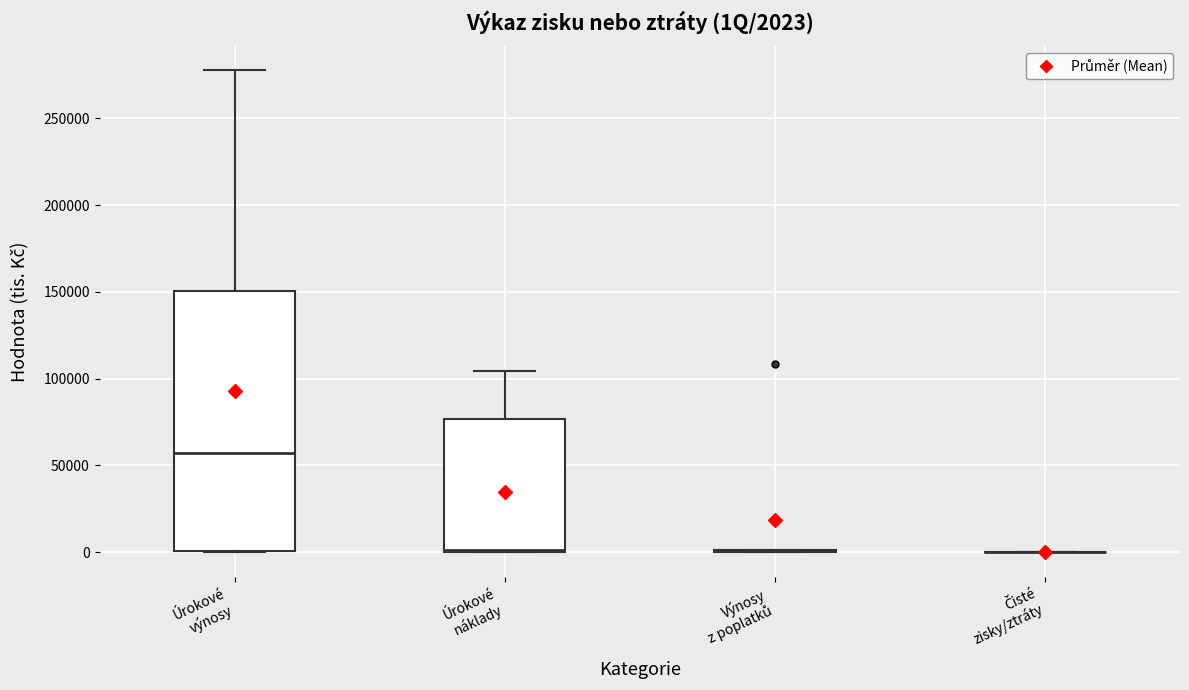

Which box is the tallest, from its lower edge to its upper edge?

Úrokové výnosy